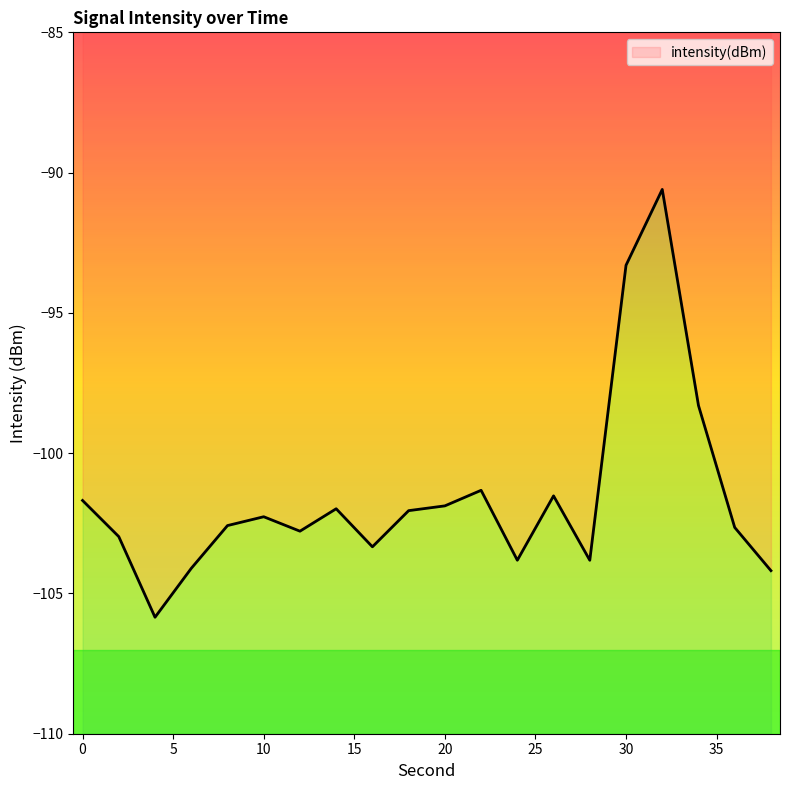

How many interior local peaks (higher than both neighbors) does the data have?

5